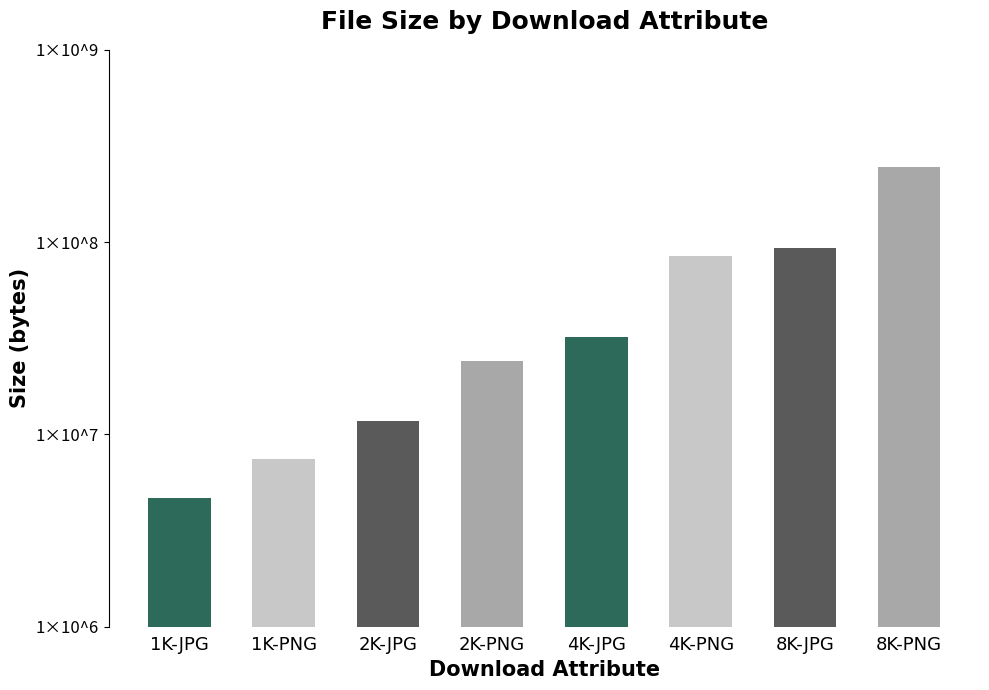

Is it true that the value at 4K-JPG is 32086155?

True